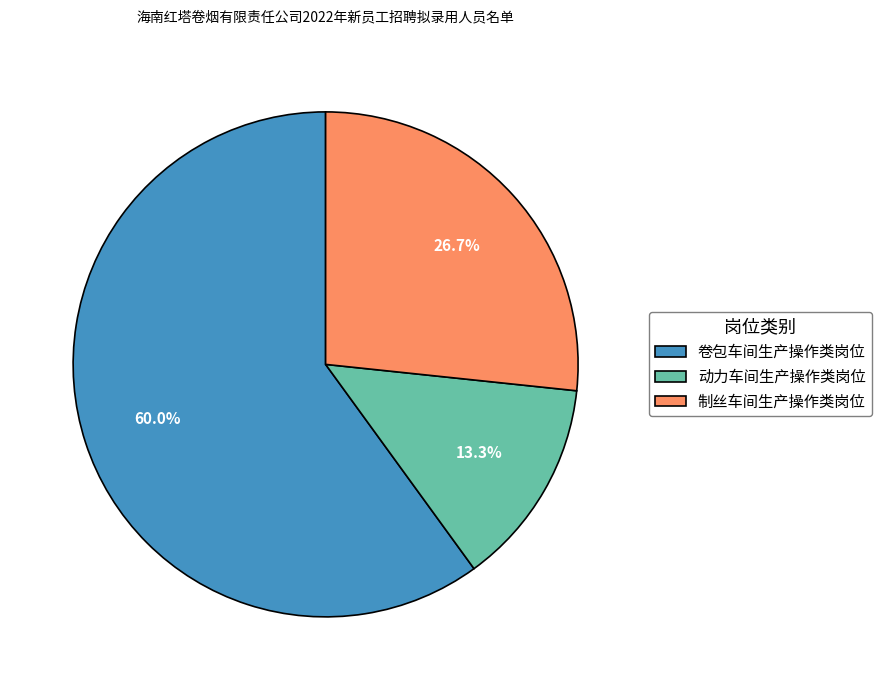

Do 制丝车间生产操作类岗位 and 动力车间生产操作类岗位 together represent more than half of the pie?

No